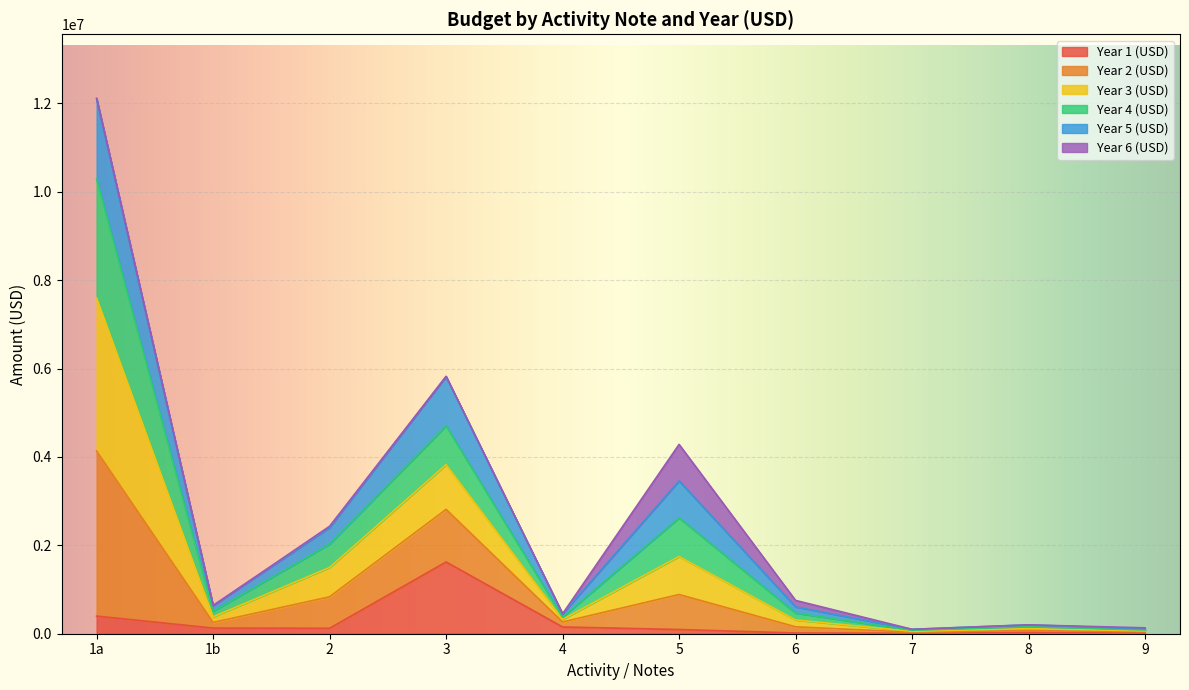

Which series has the widest spread of values?

Year 3 (USD)